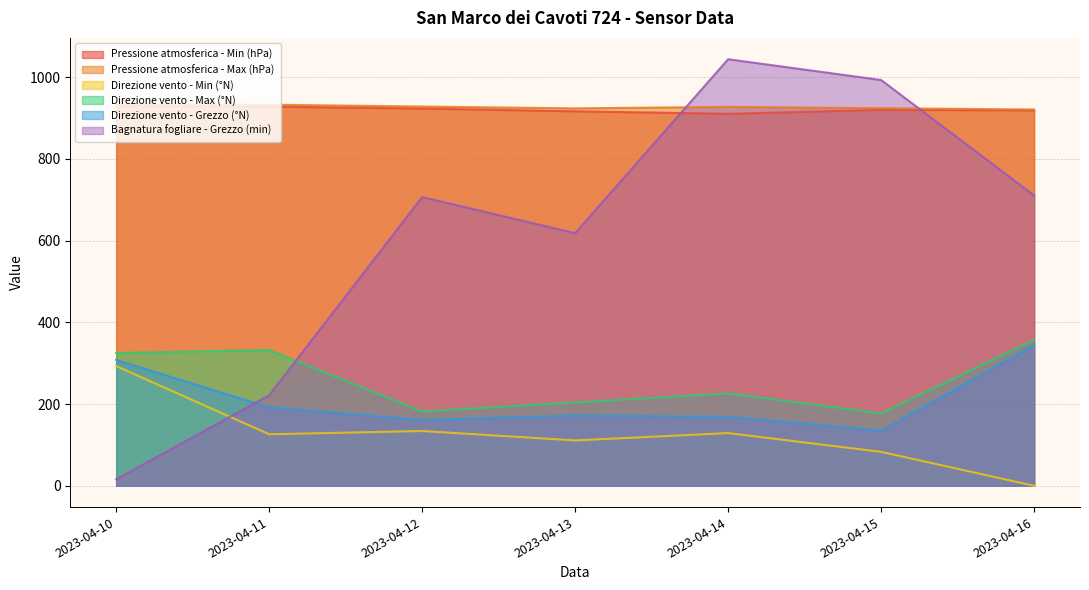

In Direzione vento - Max (°N), how many points are higher than both neighbors (excluding endpoints)?

2